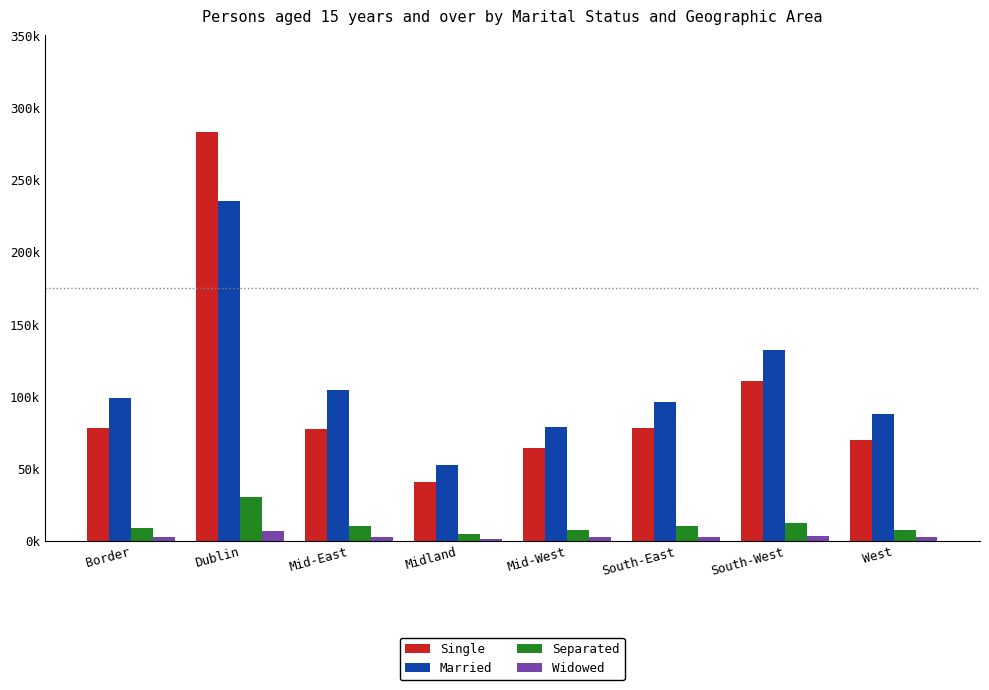

List the series in order of their peak value, lowest first.

Widowed, Separated, Married, Single